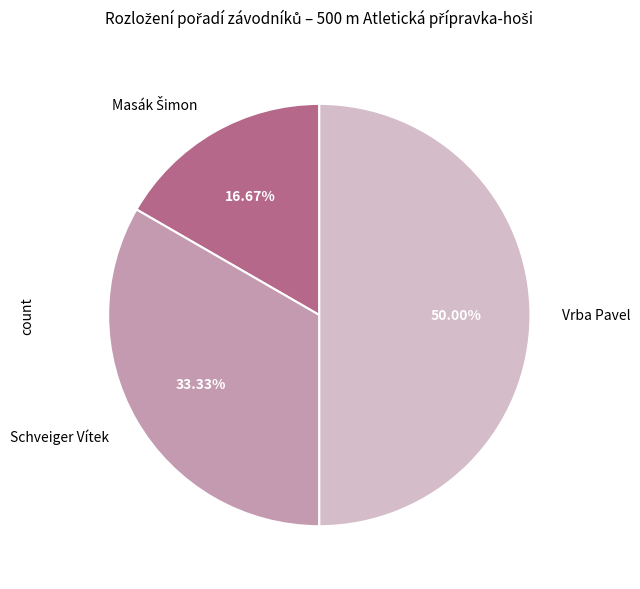

Is Schveiger Vítek the majority of the pie?

No